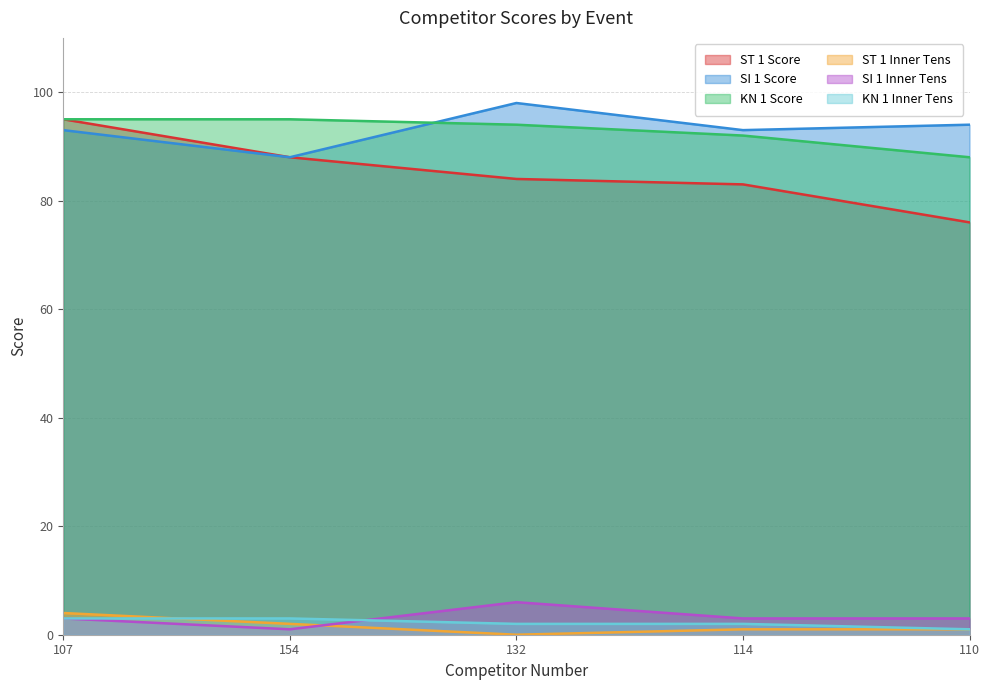

Rank the series by their maximum value, from highest to lowest.

SI 1 Score, ST 1 Score, KN 1 Score, SI 1 Inner Tens, ST 1 Inner Tens, KN 1 Inner Tens